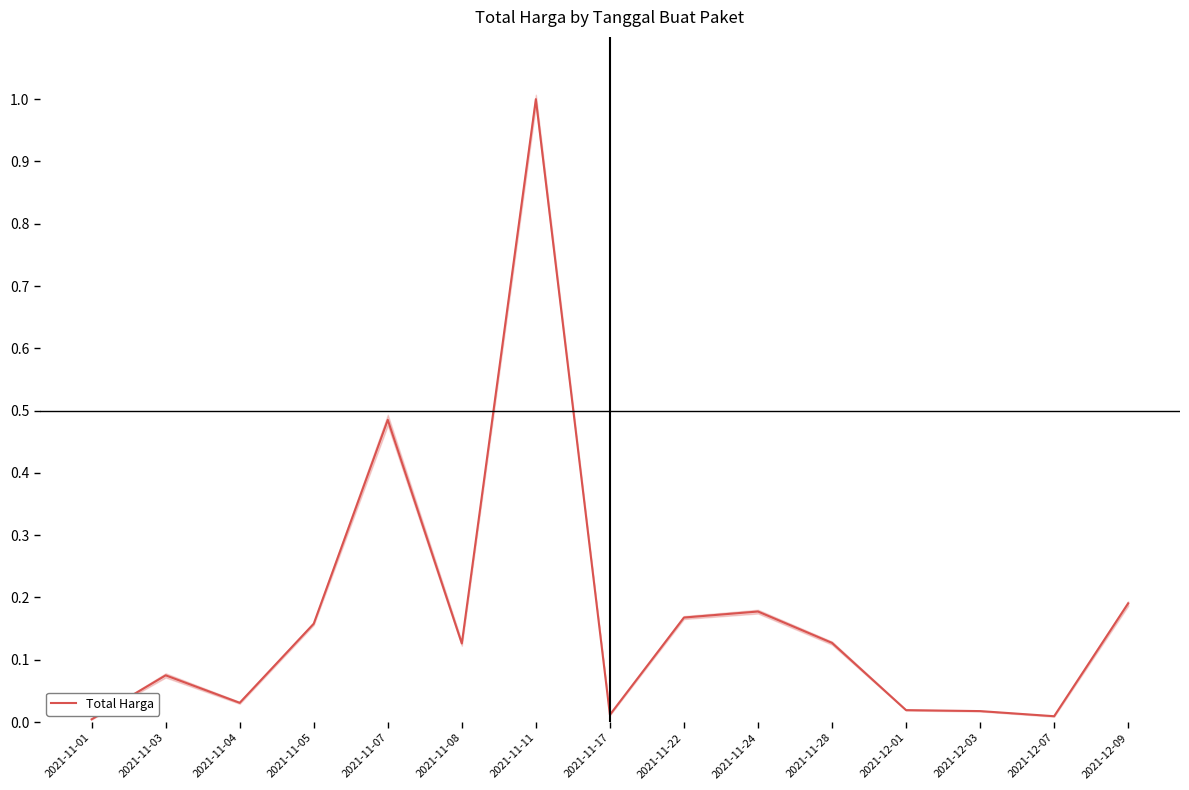

Which category has the highest value across all series?

2021-11-11